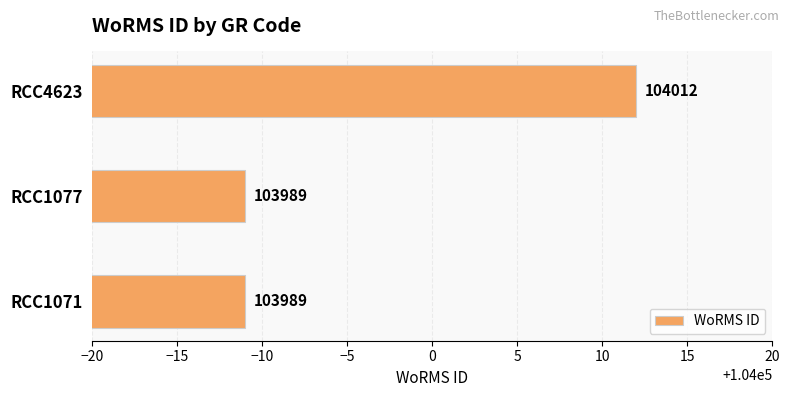

Reading bottom to top, what are all the values shown in this chart?

103989	103989	104012